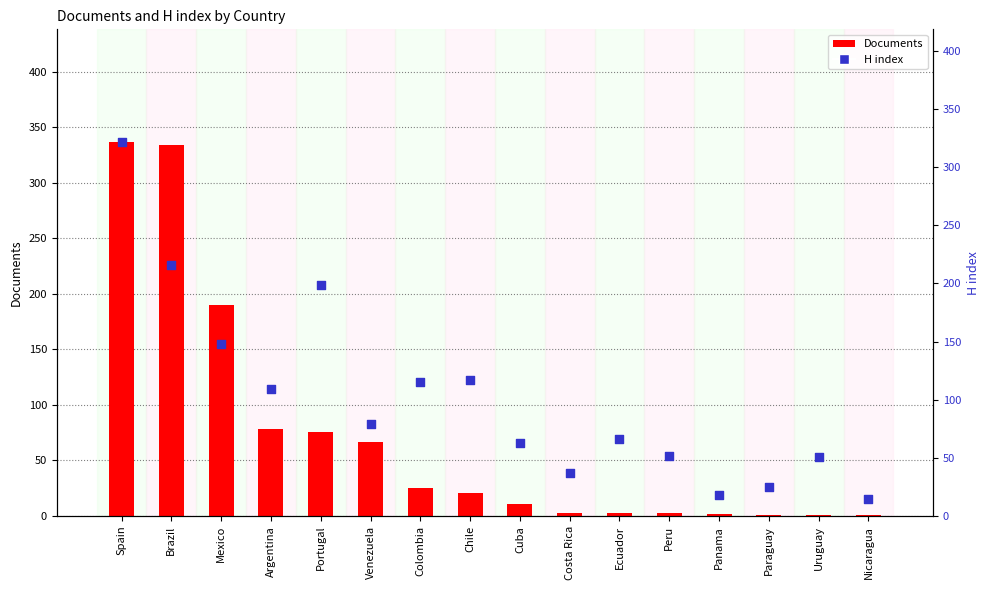

At which category is the sum across all series the highest?

Spain